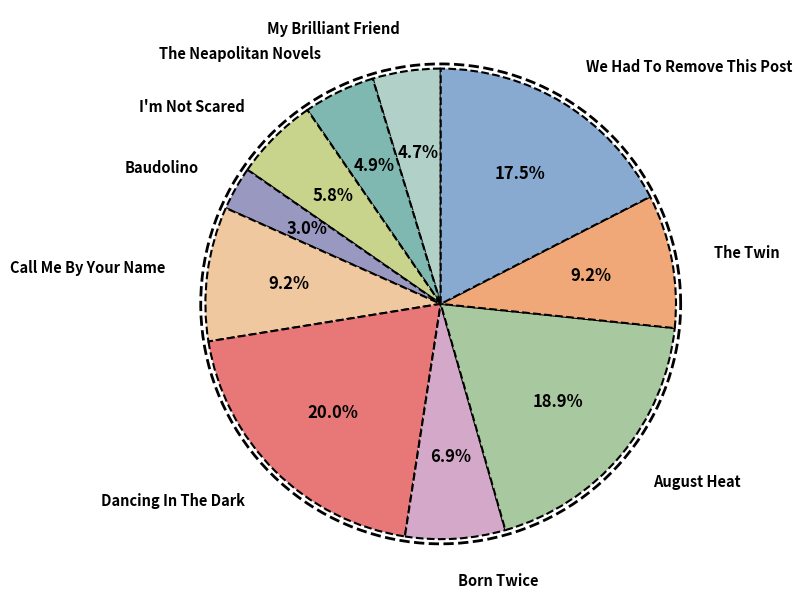

What is the largest slice in the pie chart?

Dancing In The Dark